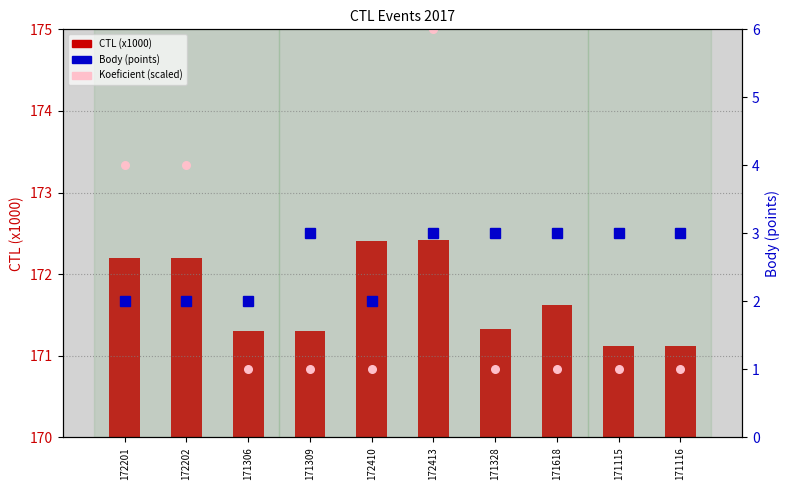

Which series reaches the minimum Y coordinate?

Body (points)